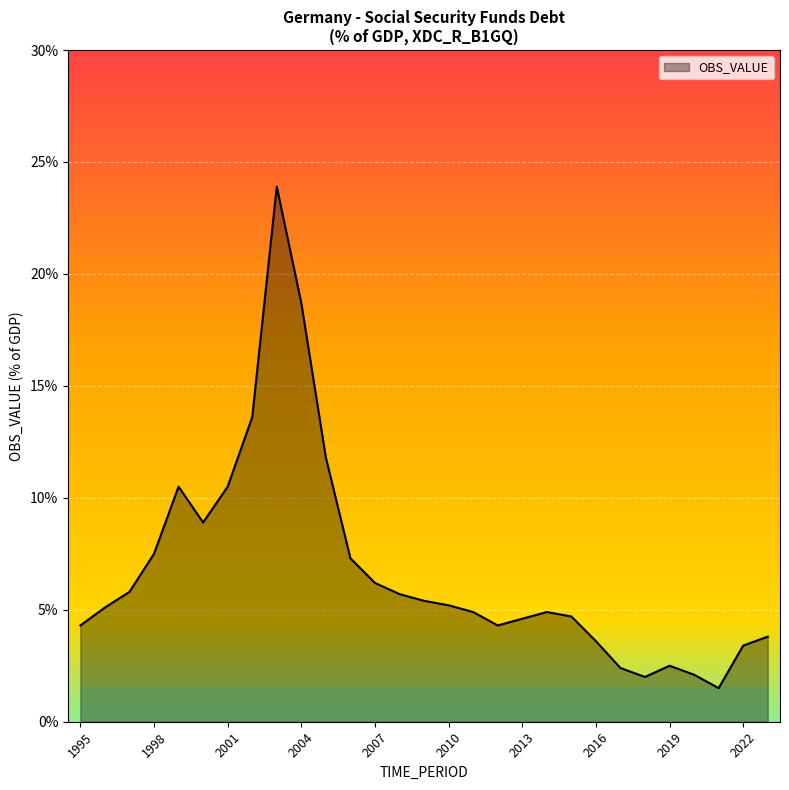

Which label corresponds to the smallest value in the chart?

2021